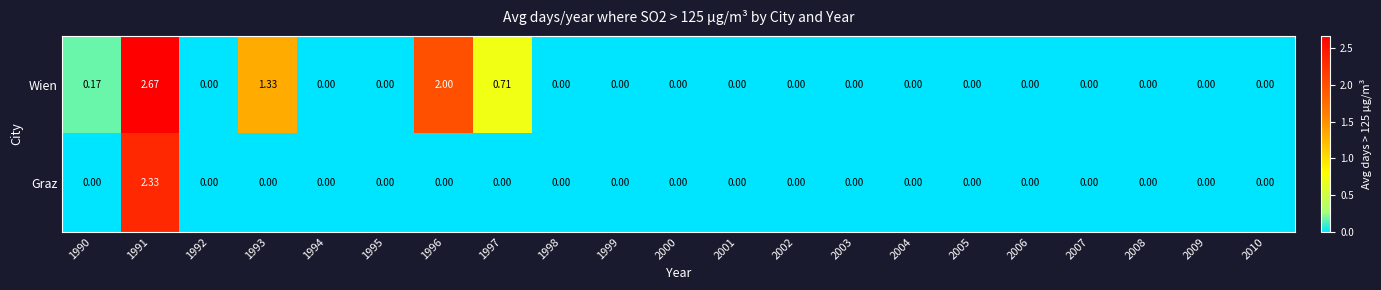

Which series has the widest spread of values?

Wien